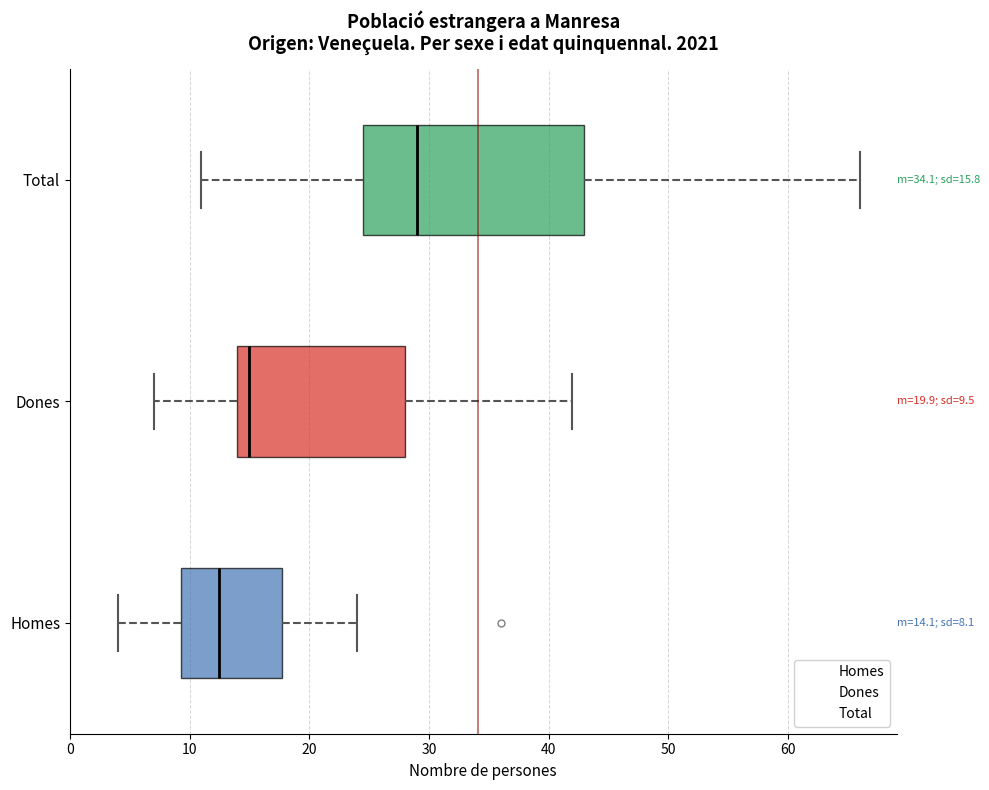

Which box is the widest, from its left edge to its right edge?

Total